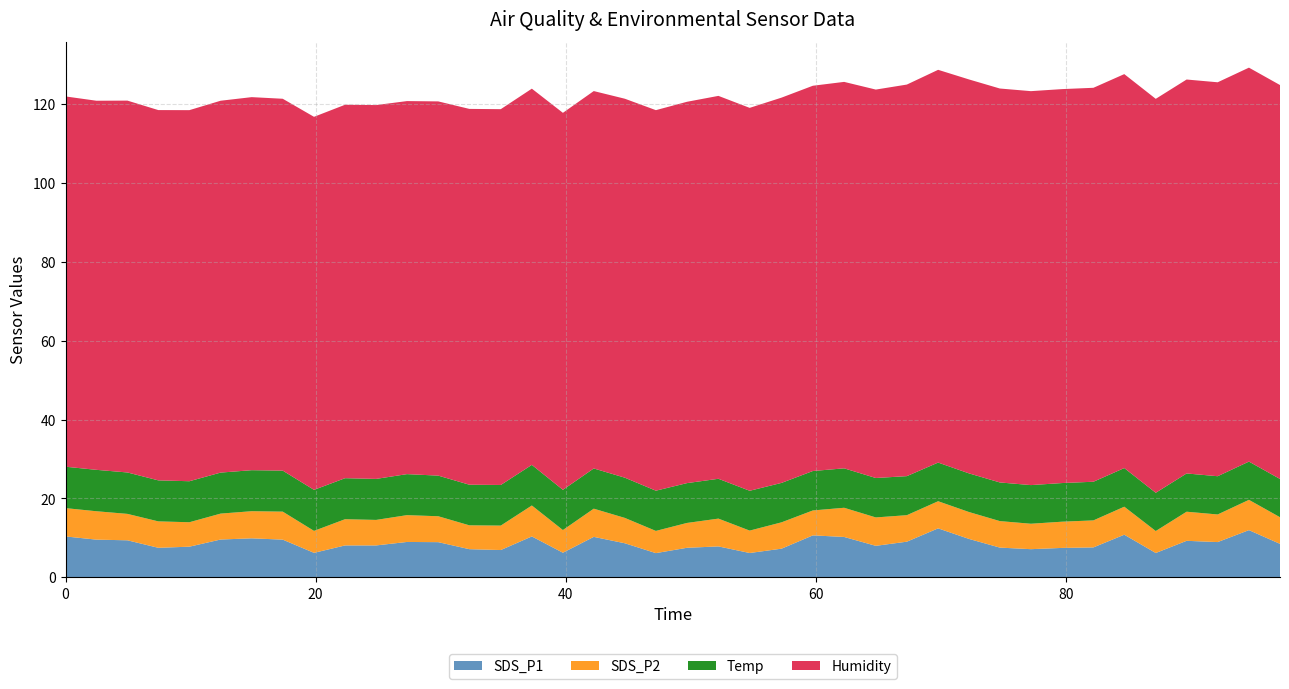

Reading right to left, transcribe all the data shown in this chart.

SDS_P1: 2022/04/13 01:37:22=8.5	2022/04/13 01:34:53=12.0	2022/04/13 01:32:23=8.9	2022/04/13 01:29:54=9.3	2022/04/13 01:27:26=6.2	2022/04/13 01:24:55=10.8	2022/04/13 01:22:27=7.6	2022/04/13 01:19:57=7.5	2022/04/13 01:17:27=7.2	2022/04/13 01:14:58=7.5	2022/04/13 01:12:30=9.8	2022/04/13 01:10:02=12.4	2022/04/13 01:07:32=9.1	2022/04/13 01:05:03=8.0	2022/04/13 01:02:31=10.2	2022/04/13 01:00:01=10.7	2022/04/13 00:57:31=7.3	2022/04/13 00:54:58=6.2	2022/04/13 00:52:28=7.8	2022/04/13 00:49:57=7.5	2022/04/13 00:47:28=6.2	2022/04/13 00:44:59=8.7	2022/04/13 00:42:30=10.3	2022/04/13 00:40:02=6.2	2022/04/13 00:37:33=10.4	2022/04/13 00:35:04=6.9	2022/04/13 00:32:33=7.2	2022/04/13 00:30:04=8.9	2022/04/13 00:27:34=9.0	2022/04/13 00:25:06=8.1	2022/04/13 00:22:37=8.1	2022/04/13 00:20:08=6.2	2022/04/13 00:17:38=9.6	2022/04/13 00:15:09=9.9	2022/04/13 00:12:40=9.6	2022/04/13 00:10:10=7.8	2022/04/13 00:07:41=7.5	2022/04/13 00:05:13=9.4	2022/04/13 00:02:44=9.6	2022/04/13 00:00:16=10.4
SDS_P2: 2022/04/13 01:37:22=6.8	2022/04/13 01:34:53=7.7	2022/04/13 01:32:23=7.0	2022/04/13 01:29:54=7.4	2022/04/13 01:27:26=5.6	2022/04/13 01:24:55=7.1	2022/04/13 01:22:27=6.8	2022/04/13 01:19:57=6.7	2022/04/13 01:17:27=6.5	2022/04/13 01:14:58=6.7	2022/04/13 01:12:30=6.8	2022/04/13 01:10:02=6.9	2022/04/13 01:07:32=6.7	2022/04/13 01:05:03=7.2	2022/04/13 01:02:31=7.4	2022/04/13 01:00:01=6.3	2022/04/13 00:57:31=6.7	2022/04/13 00:54:58=5.7	2022/04/13 00:52:28=7.0	2022/04/13 00:49:57=6.3	2022/04/13 00:47:28=5.6	2022/04/13 00:44:59=6.4	2022/04/13 00:42:30=7.2	2022/04/13 00:40:02=5.8	2022/04/13 00:37:33=7.8	2022/04/13 00:35:04=6.2	2022/04/13 00:32:33=6.0	2022/04/13 00:30:04=6.6	2022/04/13 00:27:34=6.8	2022/04/13 00:25:06=6.5	2022/04/13 00:22:37=6.7	2022/04/13 00:20:08=5.6	2022/04/13 00:17:38=7.1	2022/04/13 00:15:09=6.9	2022/04/13 00:12:40=6.6	2022/04/13 00:10:10=6.2	2022/04/13 00:07:41=6.7	2022/04/13 00:05:13=6.7	2022/04/13 00:02:44=7.2	2022/04/13 00:00:16=7.2
Temp: 2022/04/13 01:37:22=9.7	2022/04/13 01:34:53=9.7	2022/04/13 01:32:23=9.7	2022/04/13 01:29:54=9.7	2022/04/13 01:27:26=9.7	2022/04/13 01:24:55=9.8	2022/04/13 01:22:27=9.8	2022/04/13 01:19:57=9.8	2022/04/13 01:17:27=9.8	2022/04/13 01:14:58=9.8	2022/04/13 01:12:30=9.8	2022/04/13 01:10:02=9.8	2022/04/13 01:07:32=9.9	2022/04/13 01:05:03=10.0	2022/04/13 01:02:31=10.0	2022/04/13 01:00:01=10.0	2022/04/13 00:57:31=10.0	2022/04/13 00:54:58=10.1	2022/04/13 00:52:28=10.1	2022/04/13 00:49:57=10.1	2022/04/13 00:47:28=10.2	2022/04/13 00:44:59=10.2	2022/04/13 00:42:30=10.2	2022/04/13 00:40:02=10.2	2022/04/13 00:37:33=10.3	2022/04/13 00:35:04=10.3	2022/04/13 00:32:33=10.3	2022/04/13 00:30:04=10.3	2022/04/13 00:27:34=10.4	2022/04/13 00:25:06=10.4	2022/04/13 00:22:37=10.4	2022/04/13 00:20:08=10.4	2022/04/13 00:17:38=10.4	2022/04/13 00:15:09=10.4	2022/04/13 00:12:40=10.4	2022/04/13 00:10:10=10.4	2022/04/13 00:07:41=10.4	2022/04/13 00:05:13=10.5	2022/04/13 00:02:44=10.5	2022/04/13 00:00:16=10.5
Humidity: 2022/04/13 01:37:22=99.9	2022/04/13 01:34:53=99.9	2022/04/13 01:32:23=99.9	2022/04/13 01:29:54=99.9	2022/04/13 01:27:26=99.9	2022/04/13 01:24:55=99.9	2022/04/13 01:22:27=99.9	2022/04/13 01:19:57=99.9	2022/04/13 01:17:27=99.9	2022/04/13 01:14:58=99.9	2022/04/13 01:12:30=99.9	2022/04/13 01:10:02=99.6	2022/04/13 01:07:32=99.3	2022/04/13 01:05:03=98.5	2022/04/13 01:02:31=98.0	2022/04/13 01:00:01=97.7	2022/04/13 00:57:31=97.7	2022/04/13 00:54:58=97.1	2022/04/13 00:52:28=97.1	2022/04/13 00:49:57=96.7	2022/04/13 00:47:28=96.5	2022/04/13 00:44:59=96.1	2022/04/13 00:42:30=95.7	2022/04/13 00:40:02=95.6	2022/04/13 00:37:33=95.4	2022/04/13 00:35:04=95.3	2022/04/13 00:32:33=95.3	2022/04/13 00:30:04=94.9	2022/04/13 00:27:34=94.6	2022/04/13 00:25:06=94.8	2022/04/13 00:22:37=94.7	2022/04/13 00:20:08=94.6	2022/04/13 00:17:38=94.3	2022/04/13 00:15:09=94.6	2022/04/13 00:12:40=94.3	2022/04/13 00:10:10=94.1	2022/04/13 00:07:41=93.9	2022/04/13 00:05:13=94.3	2022/04/13 00:02:44=93.6	2022/04/13 00:00:16=93.9